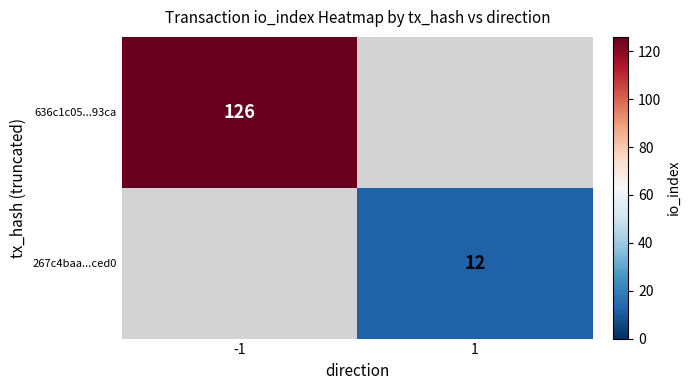

True or false: 636c1c05...93ca has a value of 126 at -1.

True